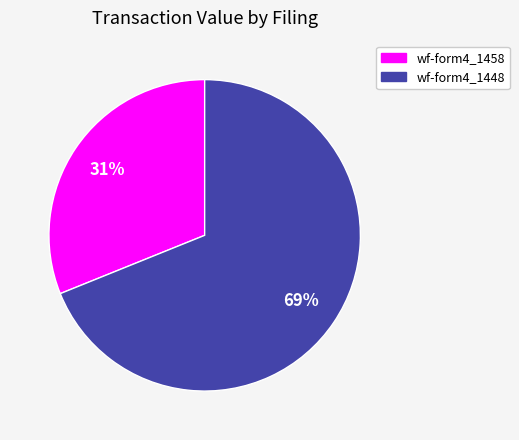

Is there any slice that represents more than half of the pie?

Yes